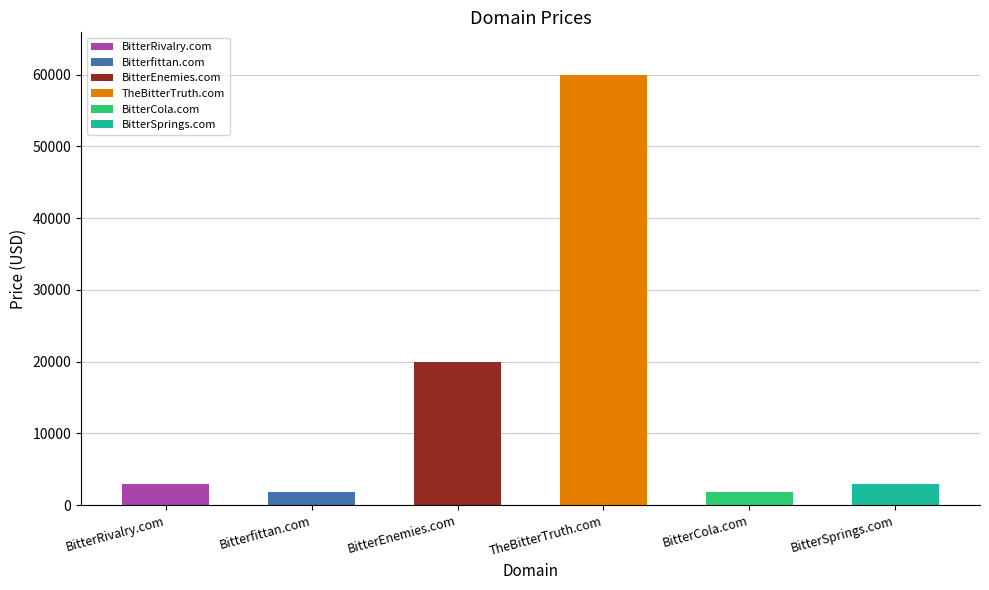

What is the sum of all values?

89328